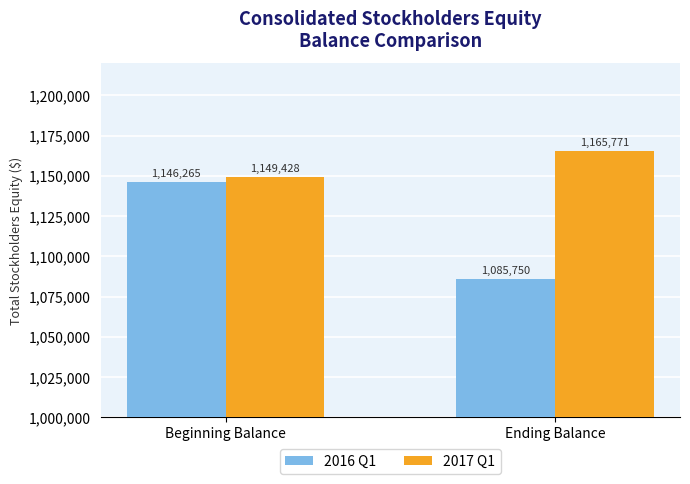

Is the value of 2017 Q1 at Beginning Balance greater than the value of 2016 Q1 at Ending Balance?

Yes